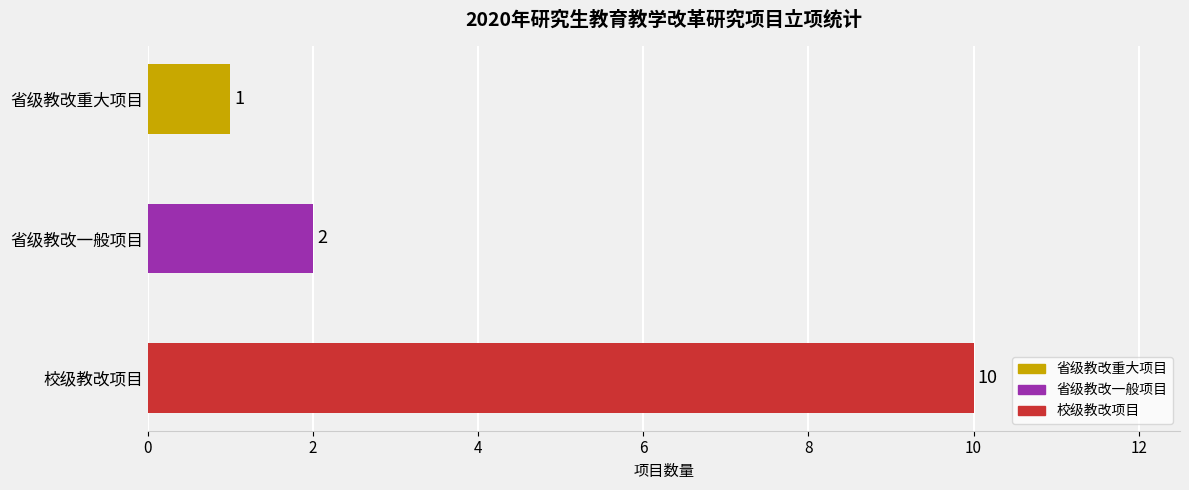

Where is the data nearest to the value 5?

省级教改一般项目